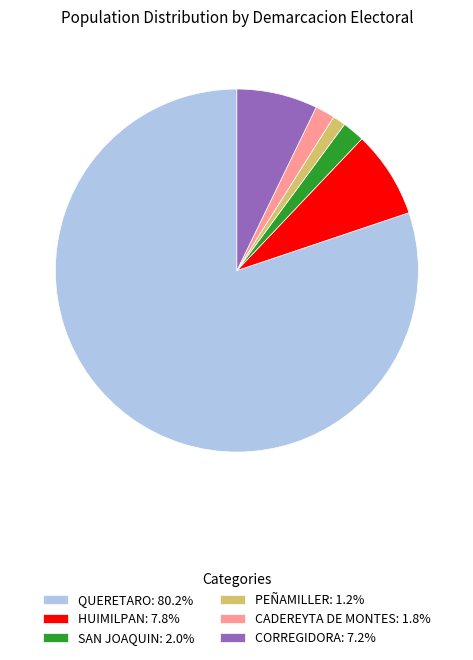

Count the number of slices in the pie.

6